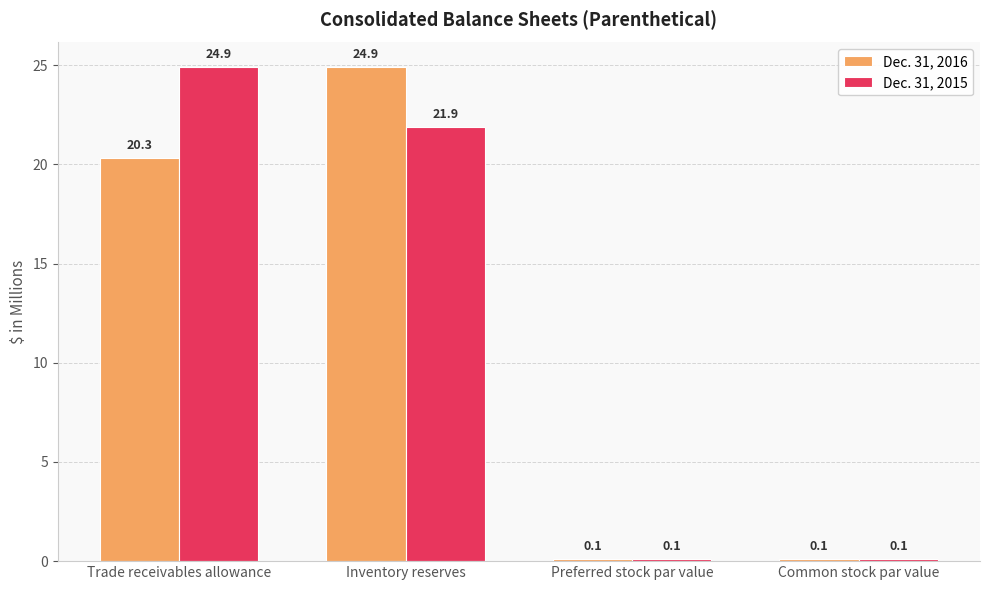

Reading right to left, what are all the values shown in this chart?

Dec. 31, 2016: Common stock par value=0.1	Preferred stock par value=0.1	Inventory reserves=24.9	Trade receivables allowance=20.3
Dec. 31, 2015: Common stock par value=0.1	Preferred stock par value=0.1	Inventory reserves=21.9	Trade receivables allowance=24.9